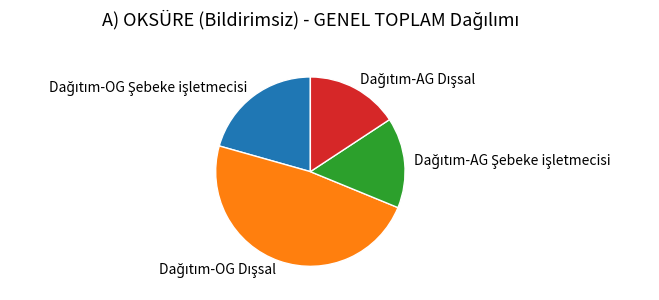

Is there a majority slice in this chart?

No